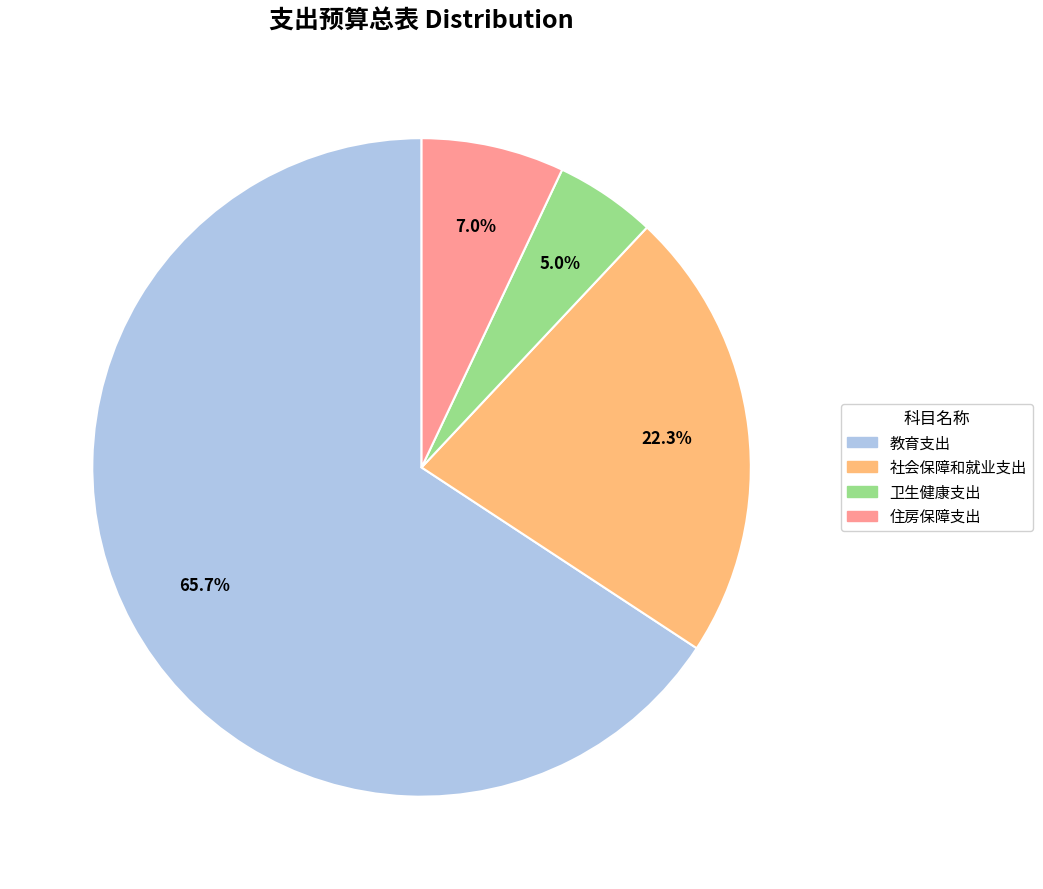

What is the largest slice in the pie chart?

教育支出